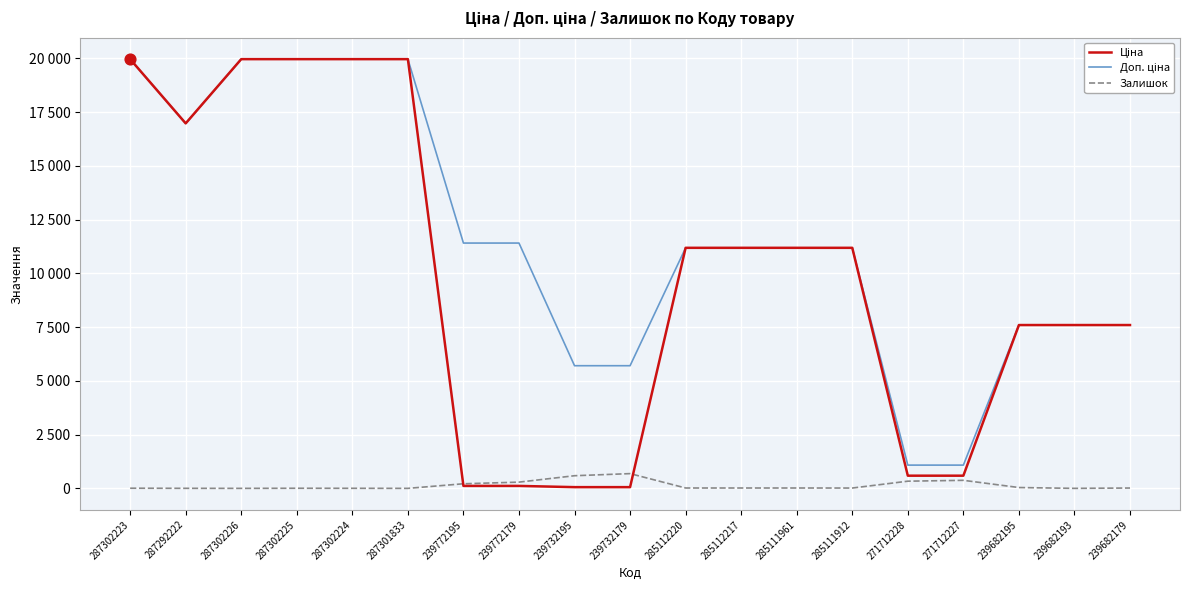

Which series has the largest total across all categories?

Доп. ціна